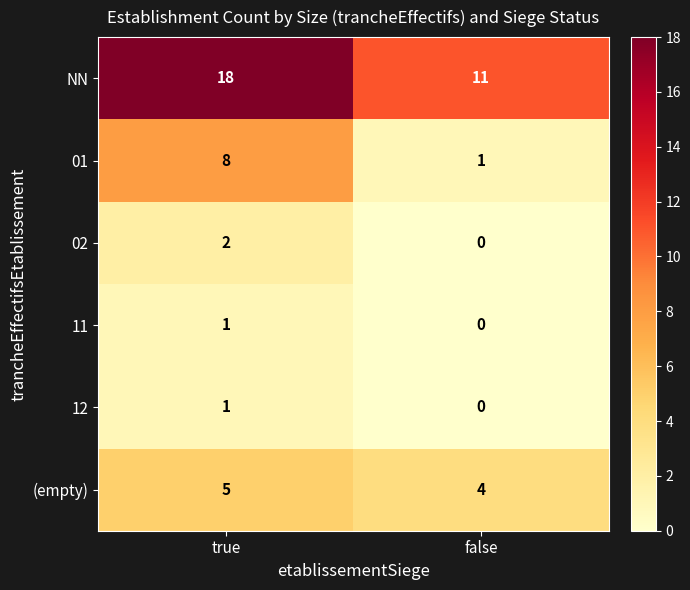

Which series has the largest total across all categories?

NN